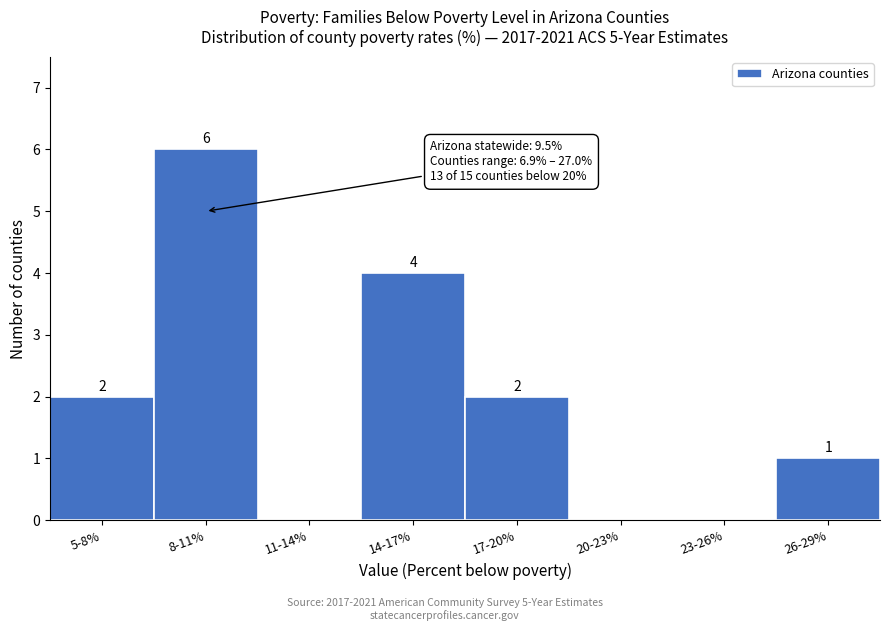

Reading left to right, list all the values displayed in this chart.

5-8%=2	8-11%=6	11-14%=0	14-17%=4	17-20%=2	20-23%=0	23-26%=0	26-29%=1